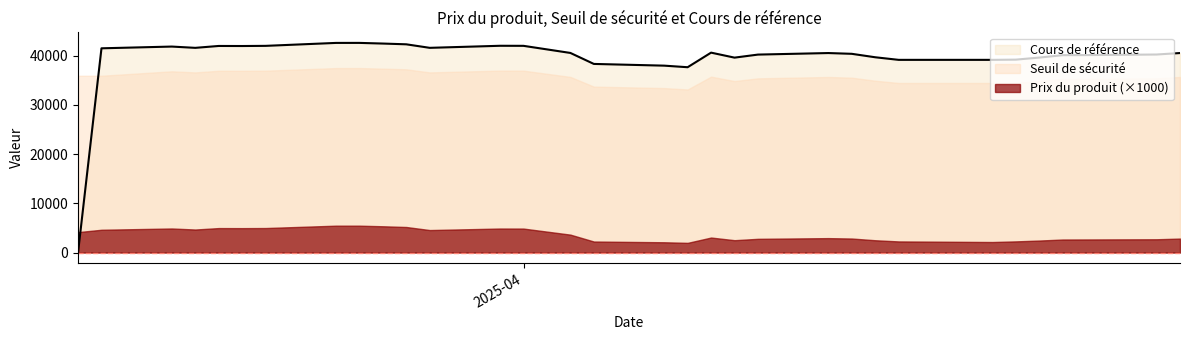

Reading left to right, transcribe all the data shown in this chart.

Prix du produit: 2025-04-29=2.8	2025-04-28=2.7	2025-04-25=2.7	2025-04-24=2.6	2025-04-23=2.4	2025-04-22=2.3	2025-04-21=2.1	2025-04-17=2.3	2025-04-16=2.5	2025-04-15=2.9	2025-04-14=2.9	2025-04-11=2.8	2025-04-10=2.5	2025-04-09=3.0	2025-04-08=2.0	2025-04-07=2.1	2025-04-04=2.2	2025-04-03=3.6	2025-04-01=4.9	2025-03-31=4.9	2025-03-28=4.6	2025-03-27=5.2	2025-03-26=5.3	2025-03-25=5.5	2025-03-24=5.5	2025-03-21=5.0	2025-03-20=5.0	2025-03-19=5.0	2025-03-18=4.7	2025-03-17=4.9	2025-03-14=4.6	2025-03-13=4.2
Seuil de sécurité: 2025-04-29=35664.3	2025-04-28=35400.3	2025-04-25=35299.9	2025-04-24=35282.2	2025-04-23=34853.8	2025-04-22=34473.9	2025-04-21=34445.2	2025-04-17=34445.2	2025-04-16=34909.1	2025-04-15=35524.7	2025-04-14=35661.8	2025-04-11=35387.2	2025-04-10=34837.7	2025-04-09=35735.4	2025-04-08=33128.1	2025-04-07=33409.7	2025-04-04=33707.5	2025-04-03=35678.7	2025-04-01=36951.2	2025-03-31=36961.5	2025-03-28=36593.8	2025-03-27=37223.7	2025-03-26=37360.2	2025-03-25=37477.0	2025-03-24=37473.3	2025-03-21=36946.1	2025-03-20=36918.9	2025-03-19=36928.9	2025-03-18=36591.6	2025-03-17=36817.1	2025-03-14=35913.7	2025-03-13=35915.9
Cours de référence: 2025-04-29=40527.6	2025-04-28=40227.6	2025-04-25=40113.5	2025-04-24=40093.4	2025-04-23=39606.6	2025-04-22=39187.0	2025-04-21=39142.2	2025-04-17=39142.2	2025-04-16=39669.4	2025-04-15=40369.0	2025-04-14=40524.8	2025-04-11=40212.7	2025-04-10=39593.7	2025-04-09=40608.4	2025-04-08=37645.6	2025-04-07=37965.6	2025-04-04=38314.9	2025-04-03=40545.9	2025-04-01=41990.0	2025-03-31=42001.8	2025-03-28=41583.9	2025-03-27=42299.7	2025-03-26=42454.8	2025-03-25=42587.5	2025-03-24=42583.3	2025-03-21=41985.3	2025-03-20=41953.3	2025-03-19=41964.6	2025-03-18=41581.3	2025-03-17=41841.6	2025-03-14=41488.2	2025-03-13=0.0